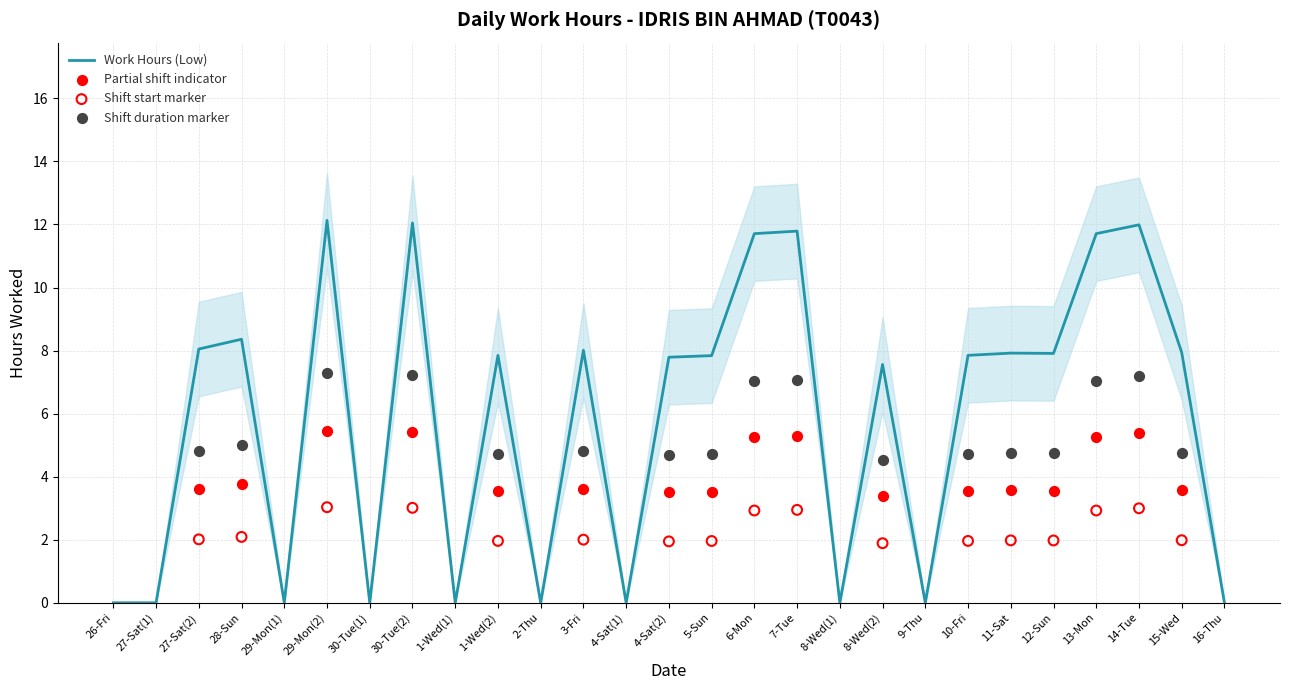

Which has a higher value, 29-Mon(2) or 30-Tue(1)?

29-Mon(2)